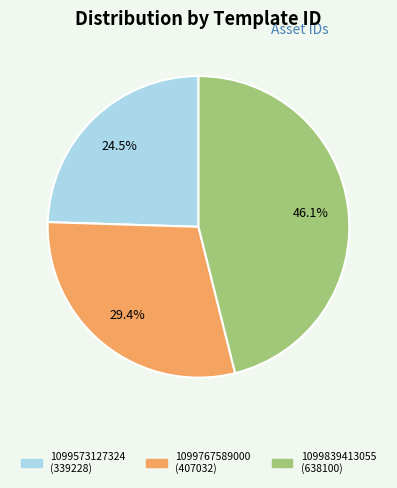

What percentage is the 1099767589000 slice, to the nearest percent?

29%